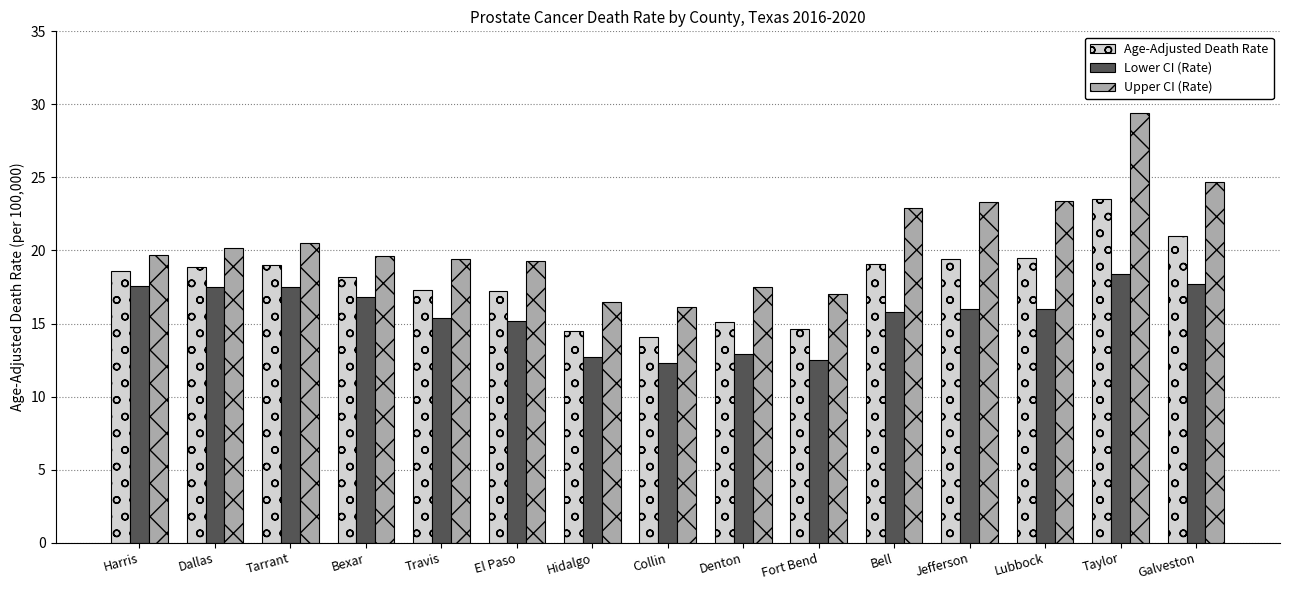

At how many categories does at least one series exceed 20?

7